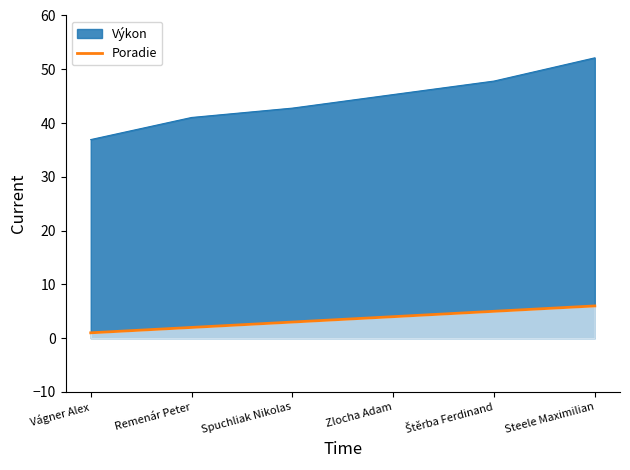

List the labels in order of value, smallest first.

Vágner Alex, Remenár Peter, Spuchliak Nikolas, Zlocha Adam, Štěrba Ferdinand, Steele Maximilian